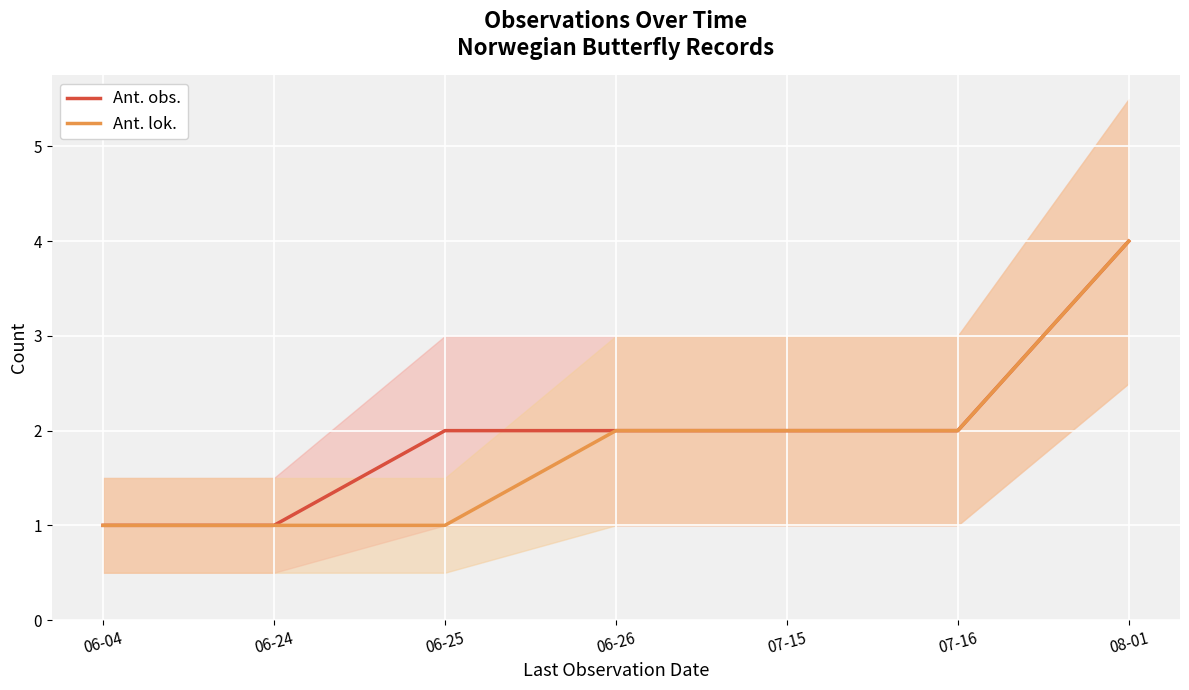

What is the minimum value shown in the chart?

1